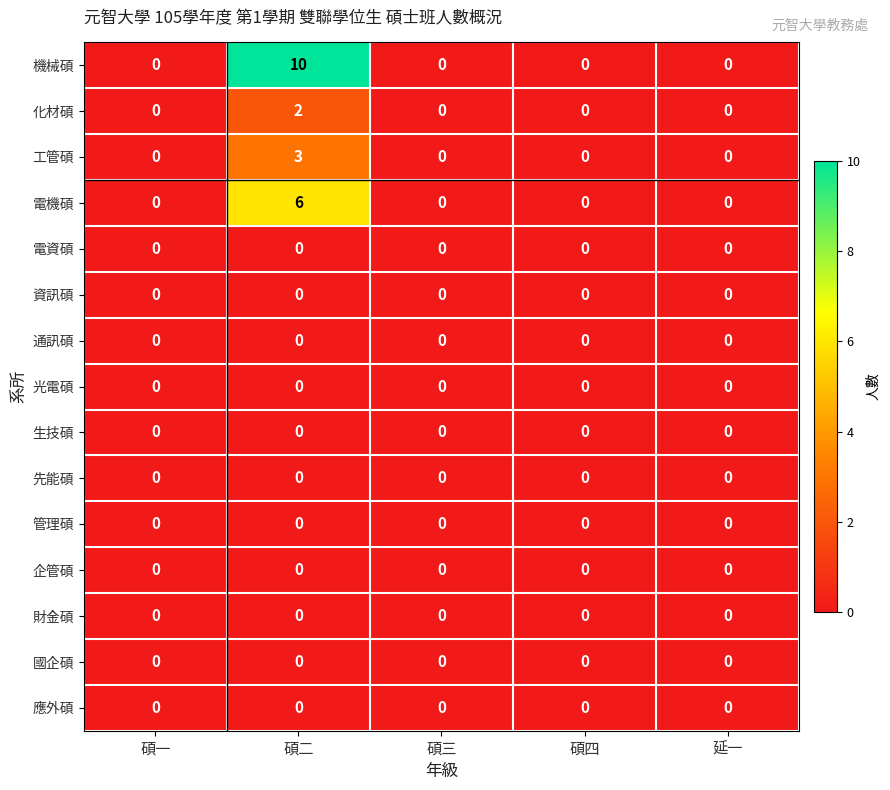

The 光電碩 series shows 0 at 延一. True or false?

True